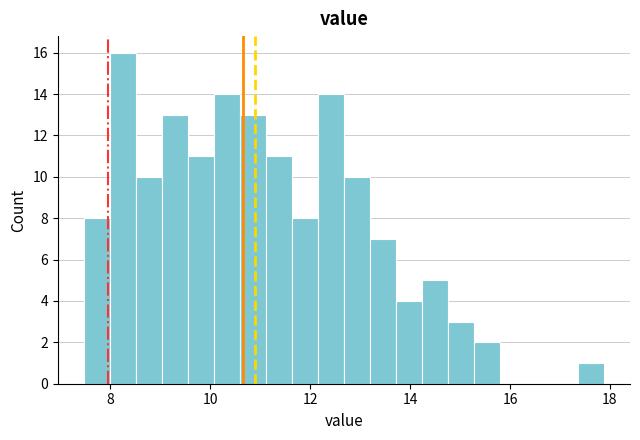

Read against the x-axis, roughly where is the centre of the tallest bar?

8.2